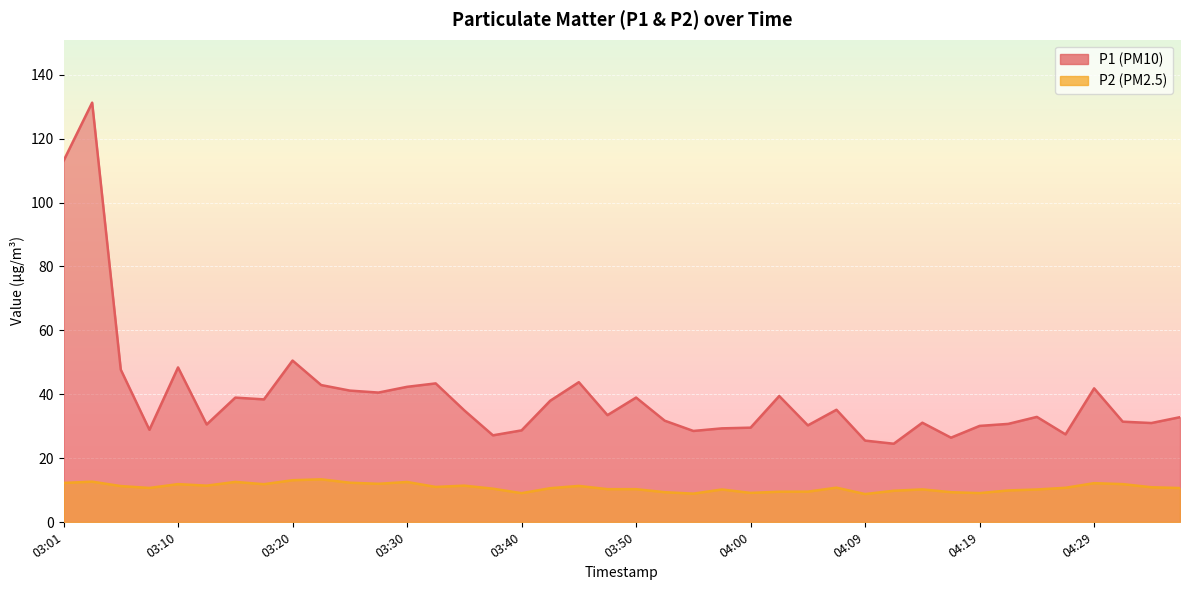

Reading left to right, extract all data points from this chart.

P1: 113.0	131.3	47.7	28.9	48.4	30.6	39.0	38.4	50.5	42.9	41.1	40.5	42.3	43.4	35.0	27.1	28.7	38.0	43.8	33.5	39.0	31.7	28.5	29.3	29.6	39.5	30.3	35.1	25.5	24.5	31.1	26.4	30.1	30.7	32.9	27.4	41.9	31.4	31.0	32.8
P2: 12.2	12.7	11.3	10.7	11.9	11.4	12.6	11.8	13.1	13.4	12.3	12.0	12.6	11.0	11.4	10.4	9.1	10.6	11.3	10.3	10.3	9.3	8.9	10.2	9.1	9.5	9.5	10.8	8.8	9.8	10.2	9.3	9.1	9.9	10.2	10.7	12.2	11.9	10.9	10.7